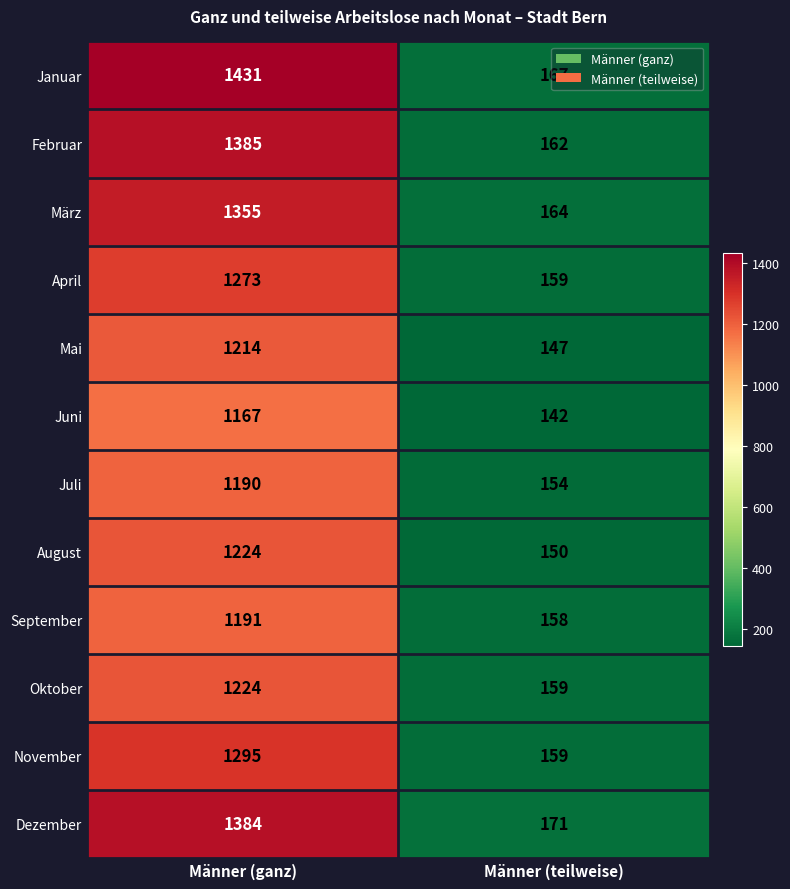

What is the difference between the November values at Männer (teilweise) and Männer (ganz)?

1136